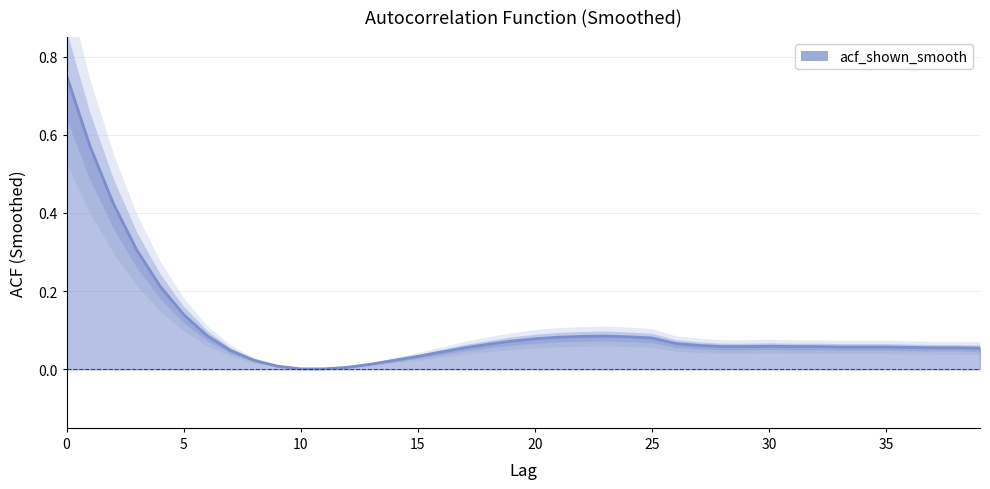

Between 31 and 36, which is larger?

31